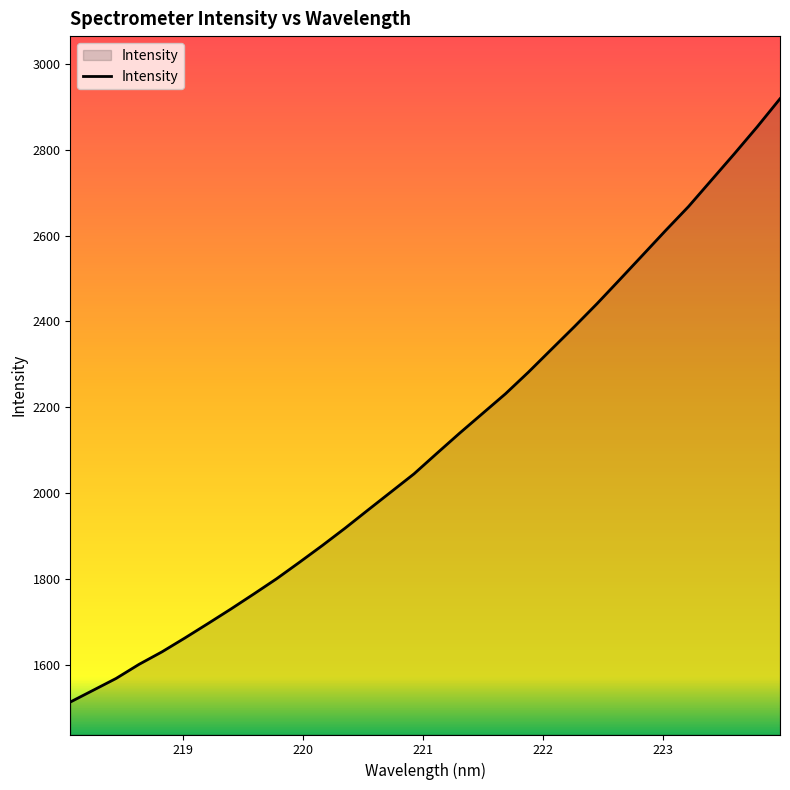

What is the sum of all values?

67866.2